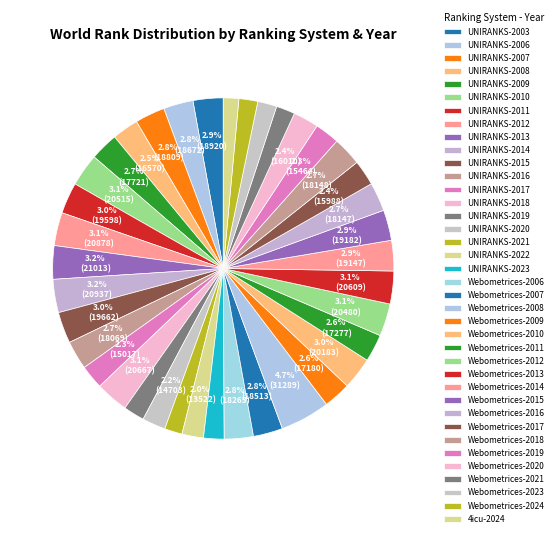

Is there a majority slice in this chart?

No